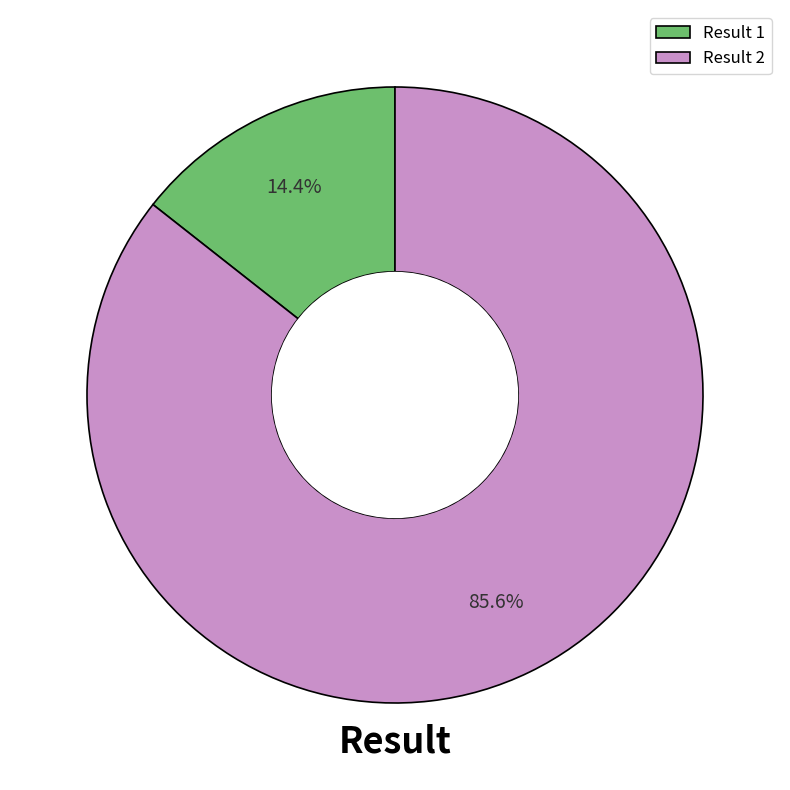

What portion of the pie excludes Result 2?

14.4%